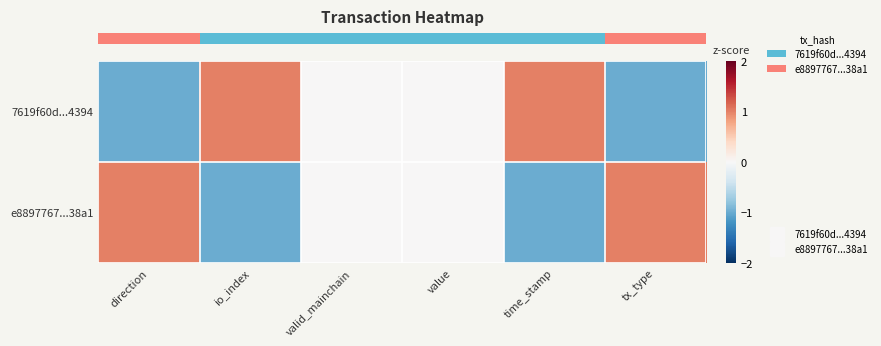

Which series changed the most between direction and tx_type?

row_0